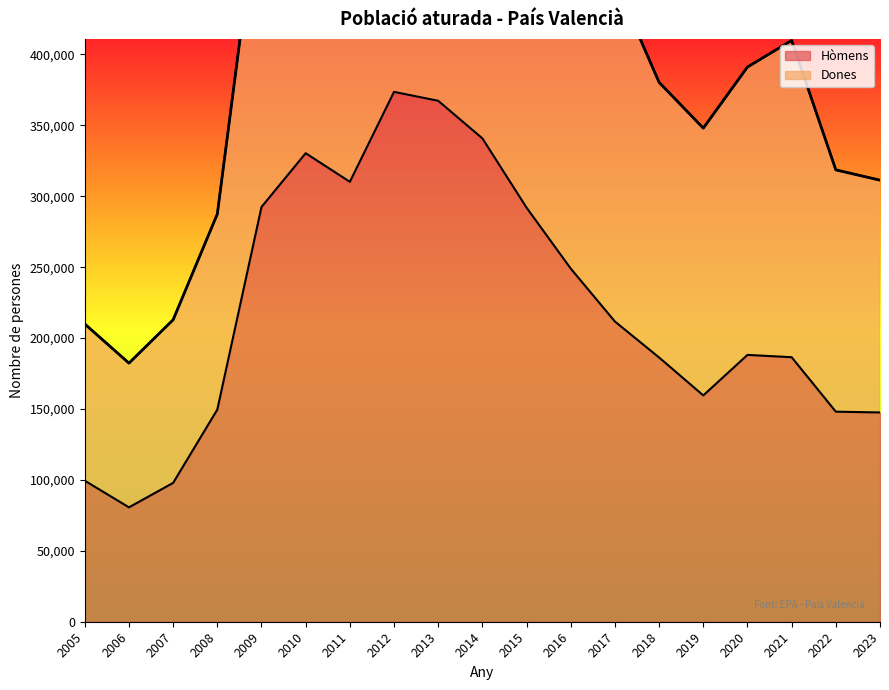

What is the maximum value for Hòmens?

373600